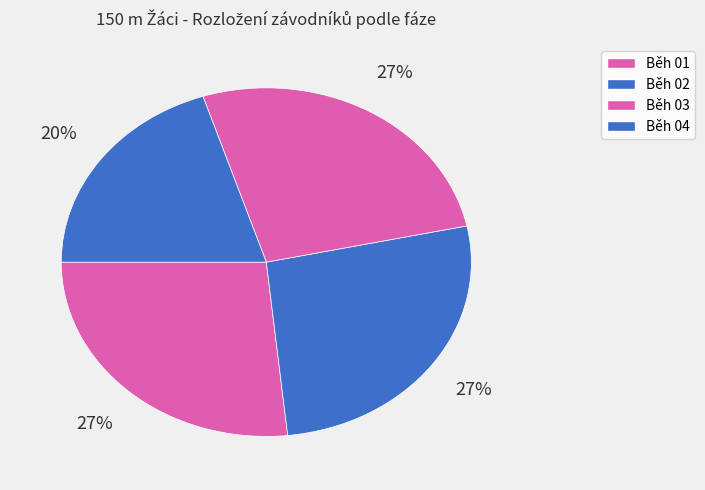

Does Běh 03 account for over 50% of the chart?

No